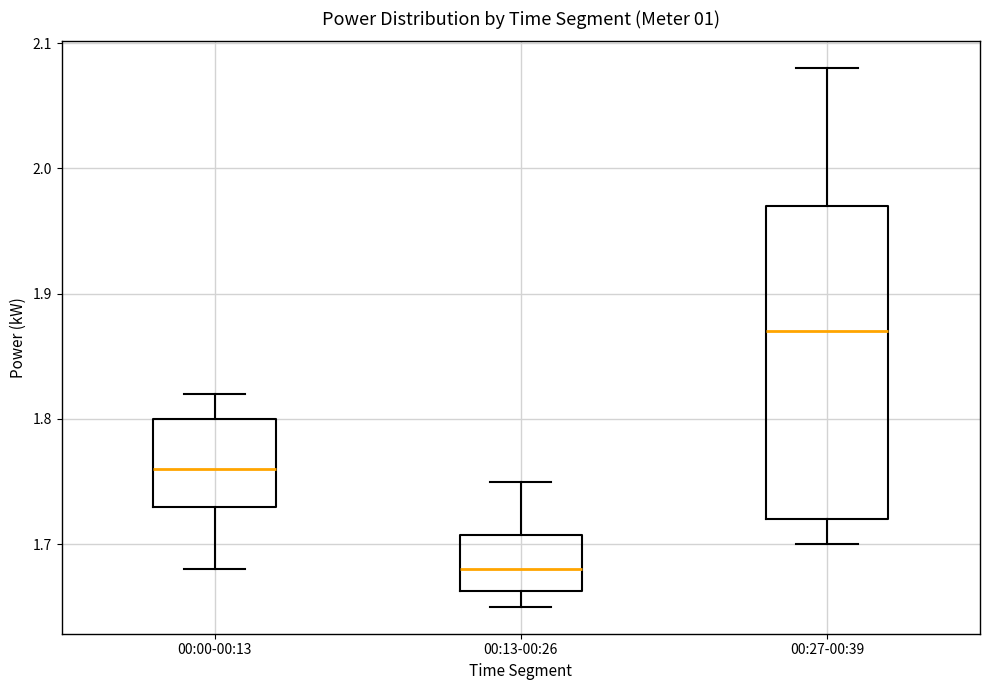

Reading left to right, transcribe this box plot: for each box, give where its median line is, the range the box spans, and where its two whiskers end, as read against the y-axis. The values are not printed on the chart, so give them approximately, as read against the axis.

00:00-00:13: median 1.76, box 1.73 to 1.80, whiskers 1.68 to 1.82
00:13-00:26: median 1.68, box 1.66 to 1.71, whiskers 1.65 to 1.75
00:27-00:39: median 1.87, box 1.72 to 1.97, whiskers 1.70 to 2.08